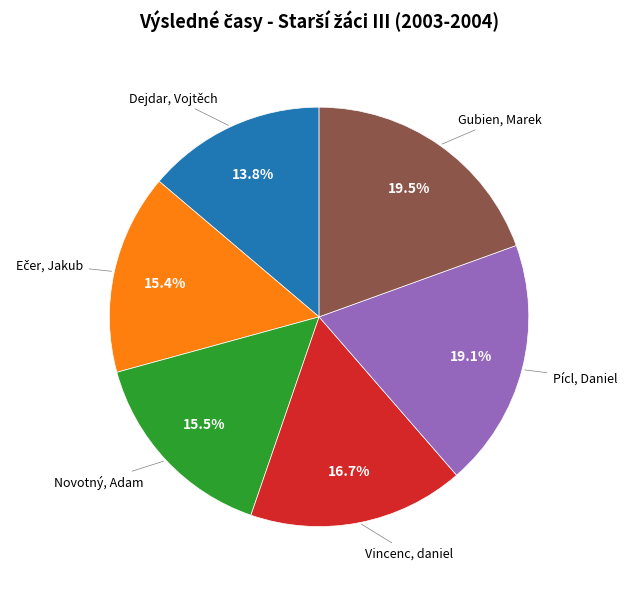

Does any single category account for the majority?

No